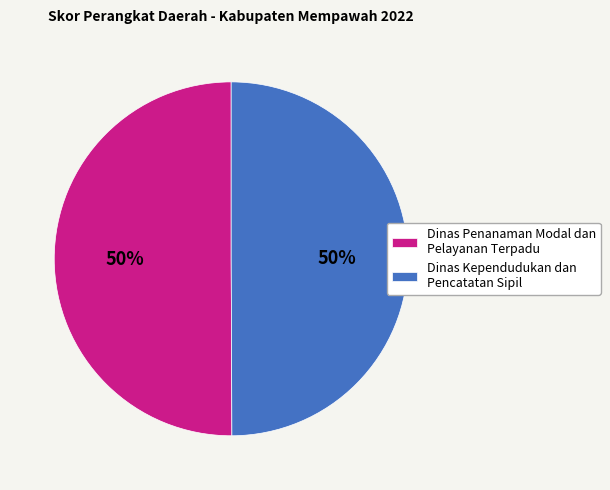

To the nearest percent, what portion does Dinas Penanaman Modal dan Pelayanan Terpadu represent?

50%